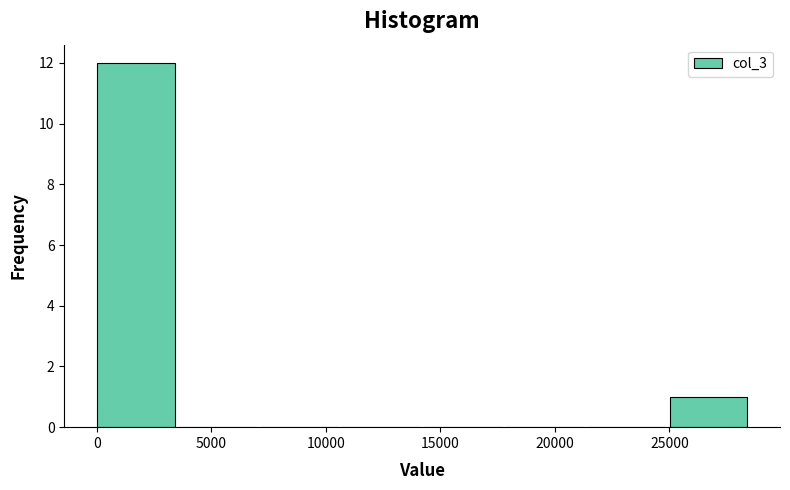

Reading left to right, transcribe this chart: for each bar, give the range it covers on the x-axis and its height. Neither the bar edges nor the heights are printed on the chart, so give them approximately, as read against the axes.

0 to 3500: 12
3500 to 7000: 0
7000 to 10500: 0
10500 to 14500: 0
14500 to 18000: 0
18000 to 21500: 0
21500 to 25000: 0
25000 to 28500: 1